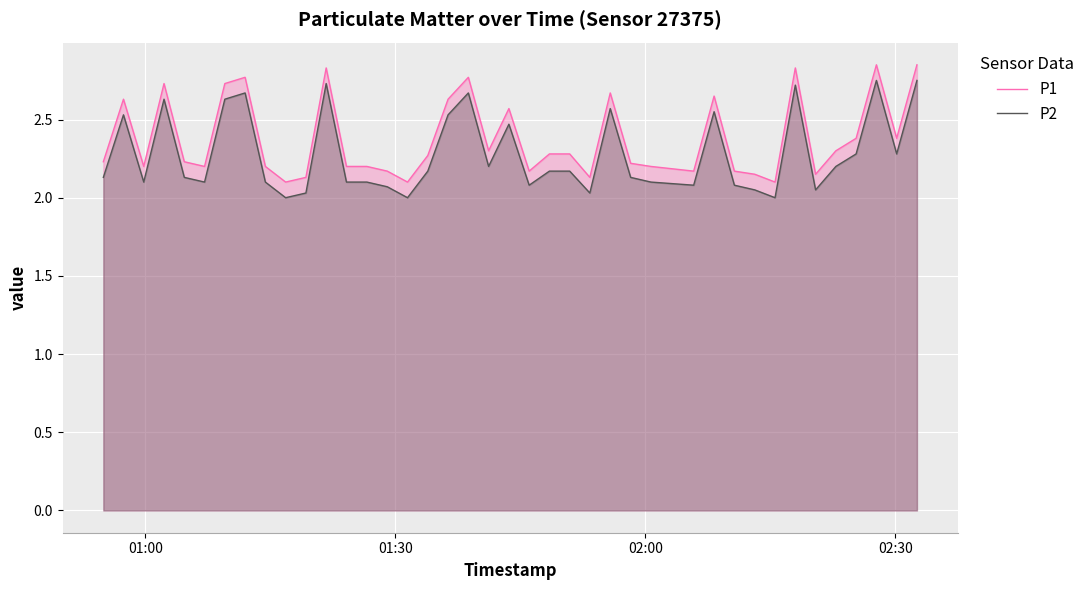

What is the difference between the second highest and minimum values in the P2 series?

0.8